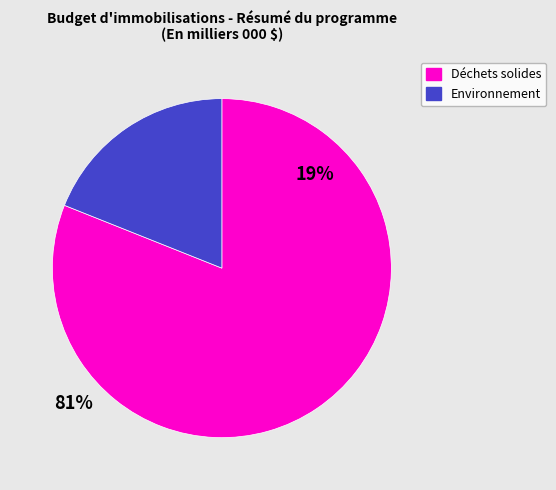

Which category has the biggest portion of the pie?

Déchets solides